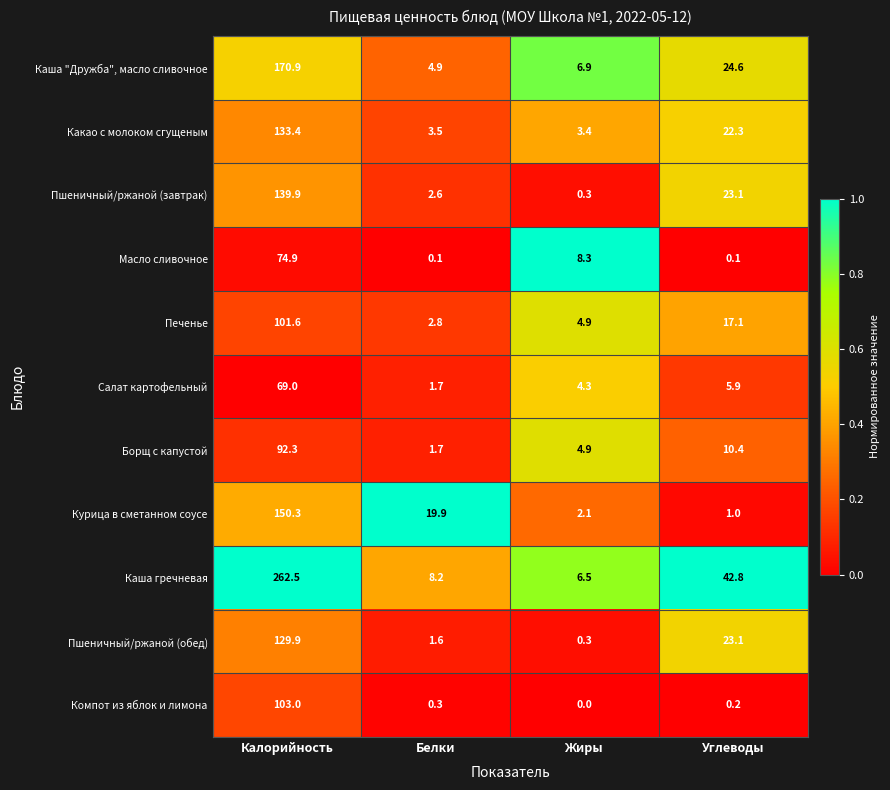

The Борщ с капустой series shows 0.9 at Белки. True or false?

False